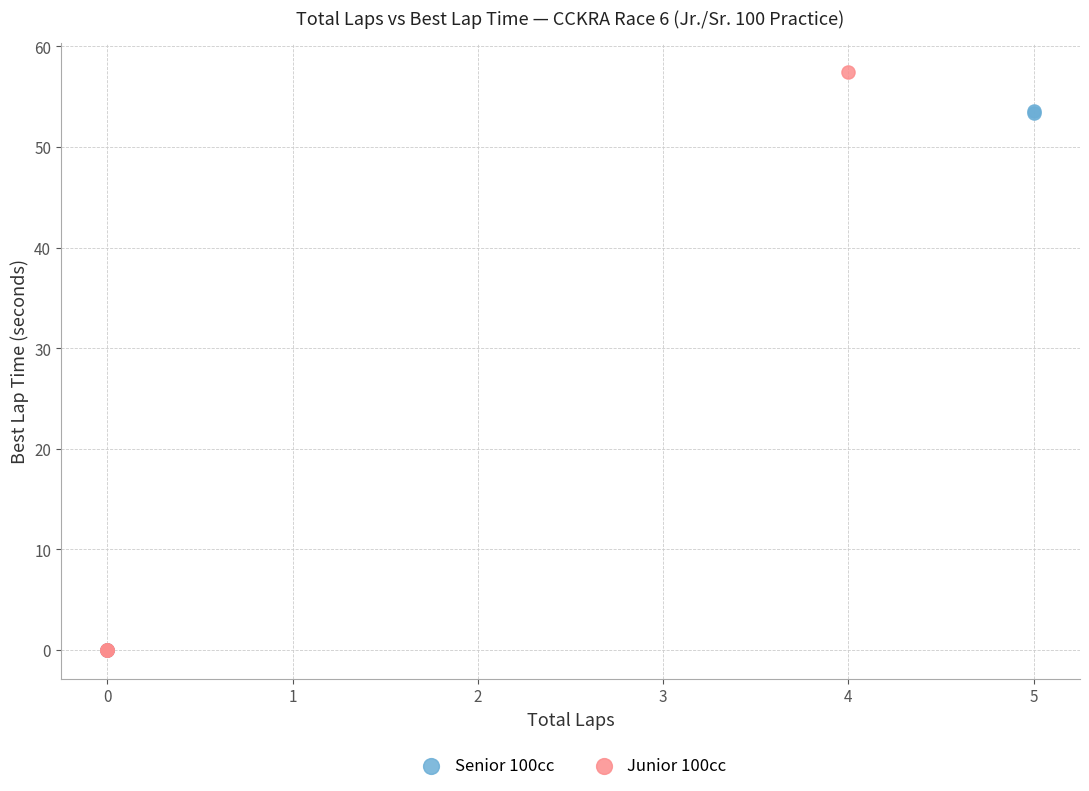

What are all the series names shown in the legend?

Senior 100cc, Junior 100cc